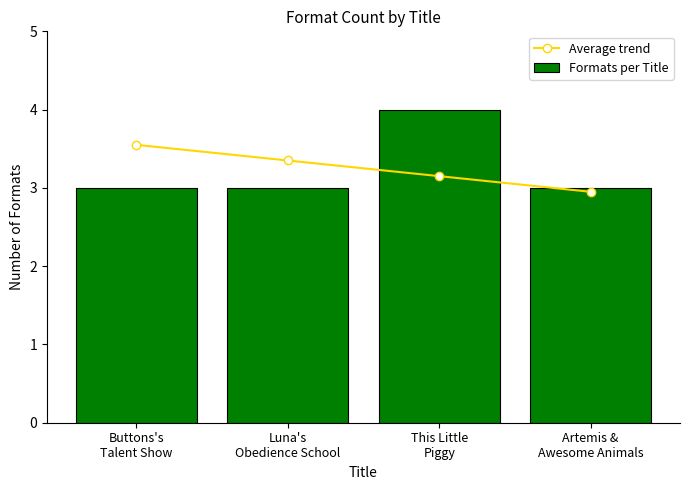

At which category is the sum across all series the highest?

This Little
Piggy